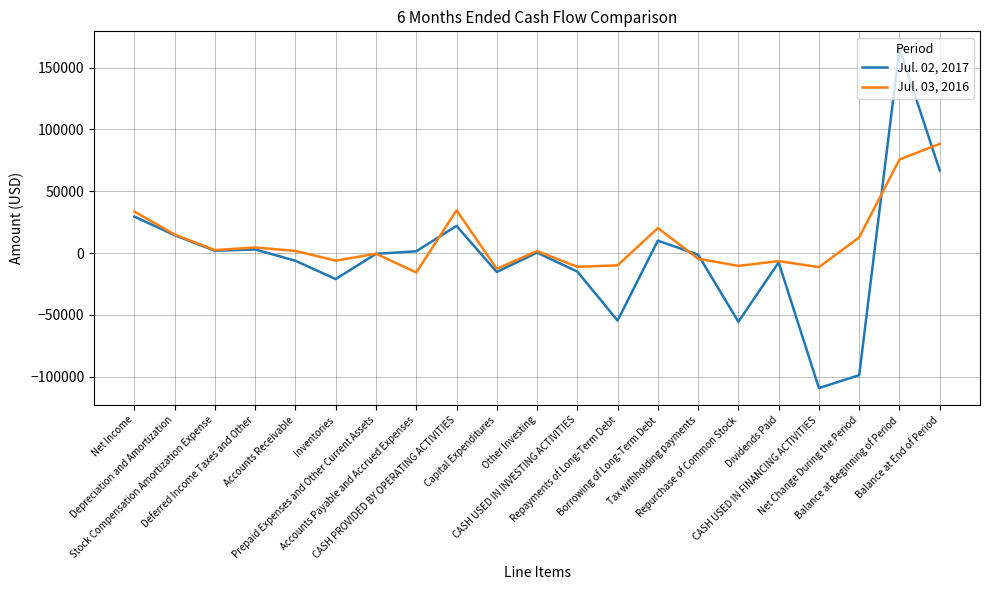

True or false: Jul. 03, 2016 has a value of 4490 at Deferred Income Taxes and Other.

True